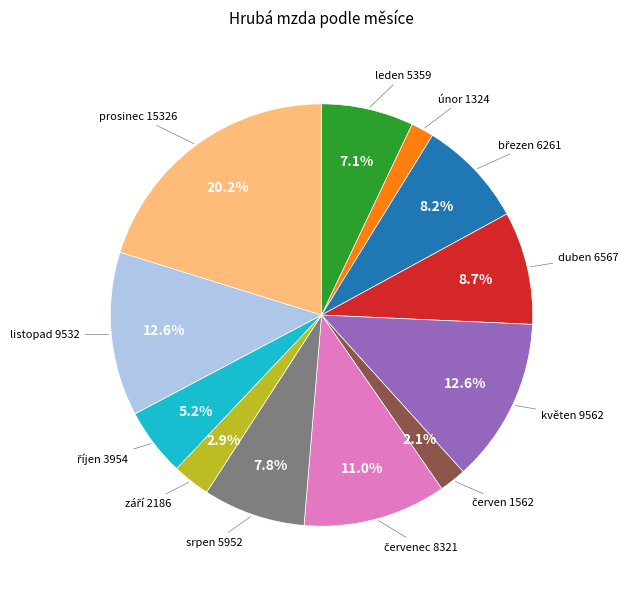

The srpen slice represents 8% of the pie. True or false?

True